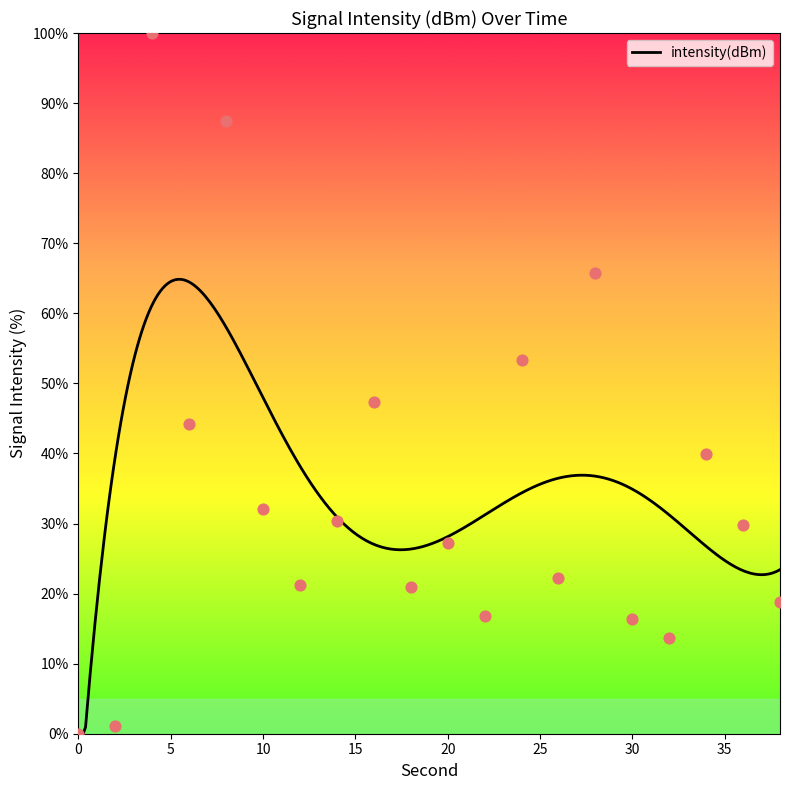

Approximately how many times larger is the value at 18 compared to 24?

0.4